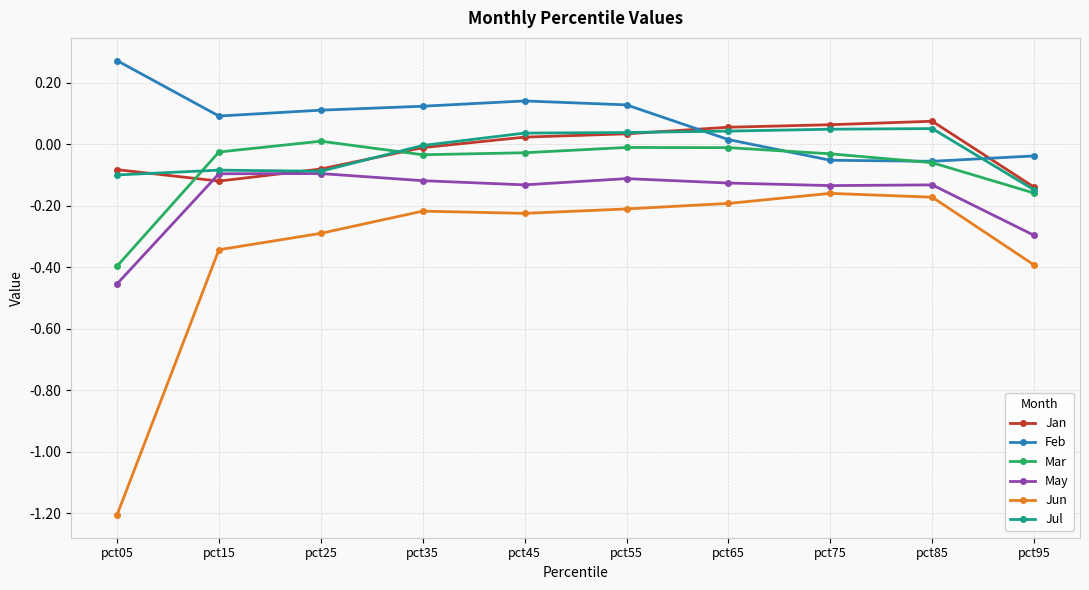

True or false: May and Jun intersect in this chart.

False